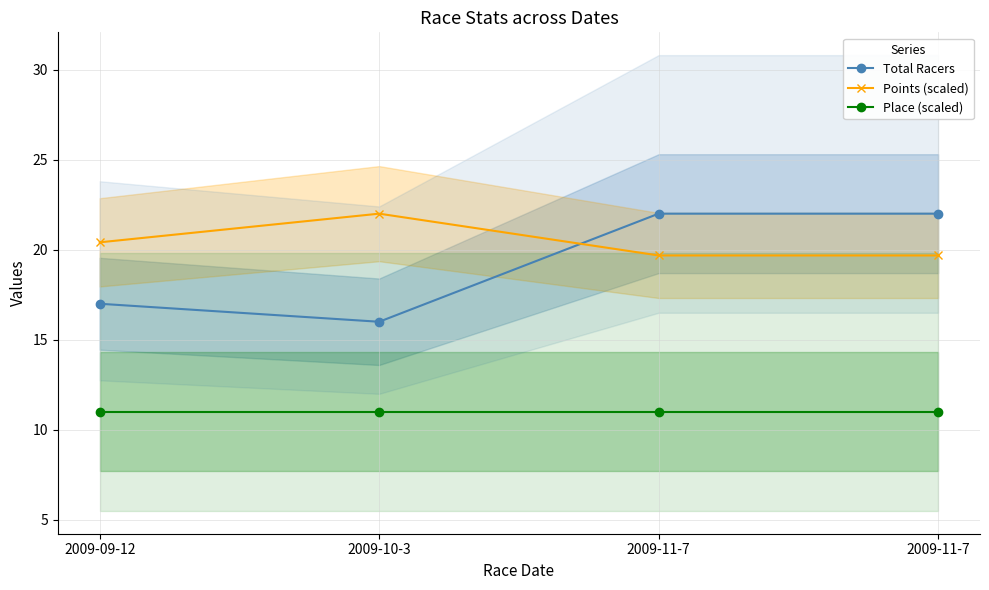

Reading left to right, extract all data points from this chart.

Total Racers: 17.0	16.0	22.0	22.0
Points (scaled): 20.4	22.0	19.7	19.7
Place (scaled): 11.0	11.0	11.0	11.0